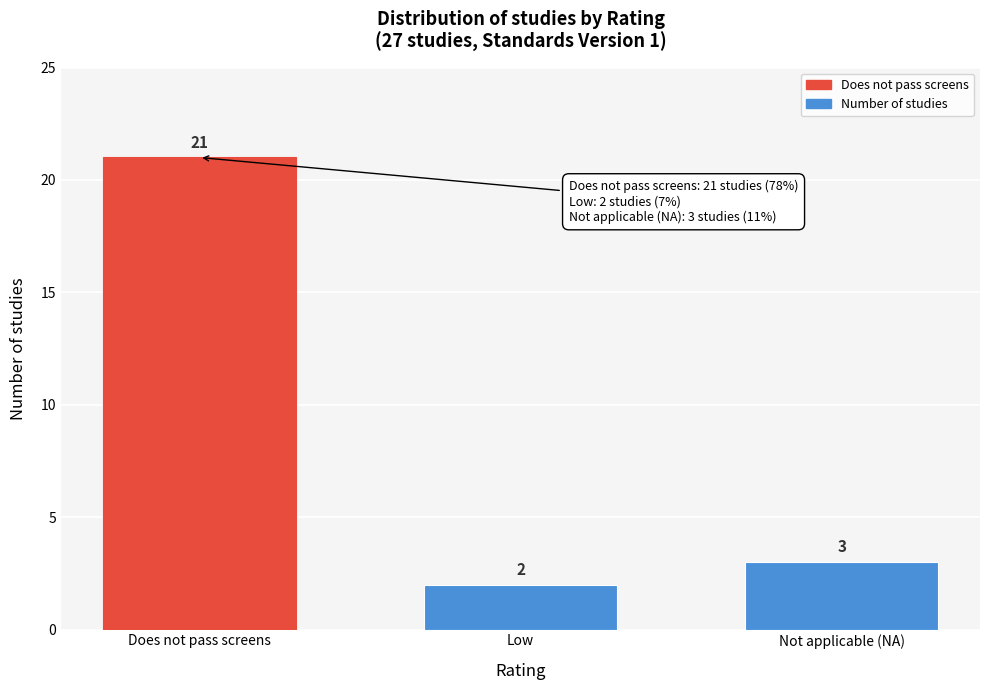

Reading right to left, what are all the values shown in this chart?

3	2	21